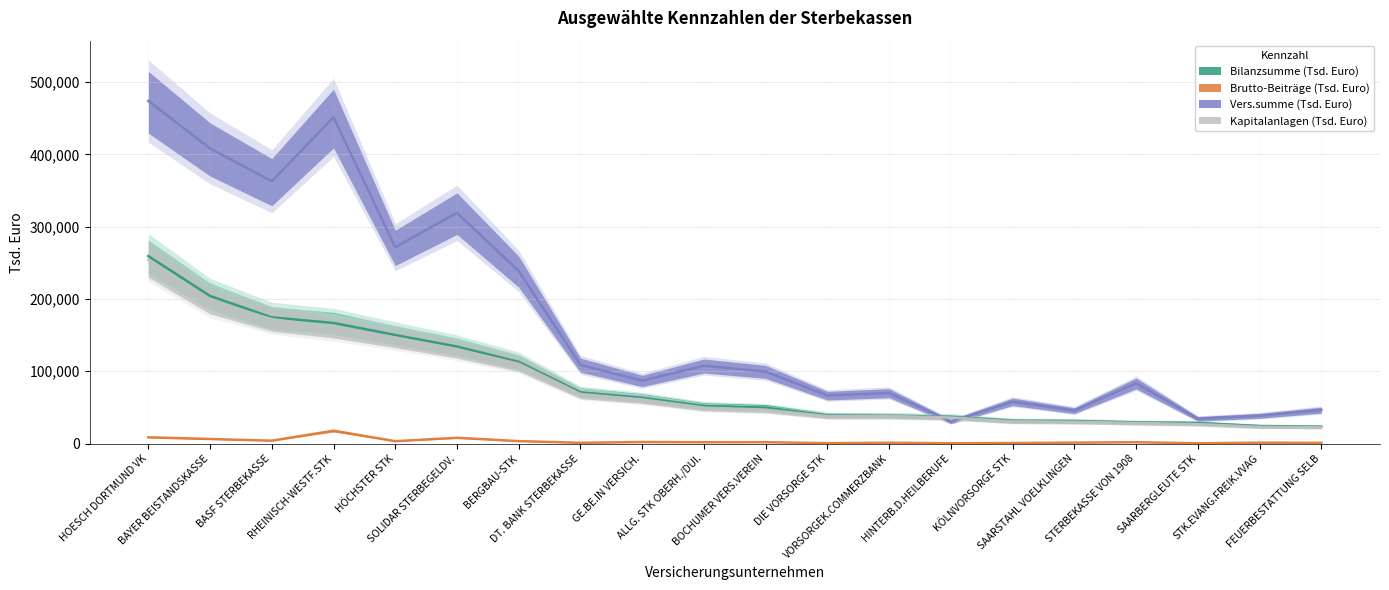

Reading left to right, list all the values displayed in this chart.

Bilanzsumme (Tsd. Euro): 259280	204128	174530	166807	150180	134237	112992	70817	63415	52006	49677	39046	38523	36983	31558	31069	29247	28356	24215	23338
Brutto-Beiträge (Tsd. Euro): 8724	6367	4033	17838	3362	8036	3433	1094	2147	1839	1908	606	1198	497	809	1323	1880	447	1248	1014
Vers.summe (Tsd. Euro): 473783	408187	362752	451112	271561	319104	238543	108895	86909	107672	99513	66518	69946	30421	57950	45709	83451	34373	38537	46433
Kapitalanlagen (Tsd. Euro): 254225	197873	172135	160952	146523	130405	110468	68602	61142	49770	46961	38039	38123	36085	30749	30224	28527	26963	23181	22619